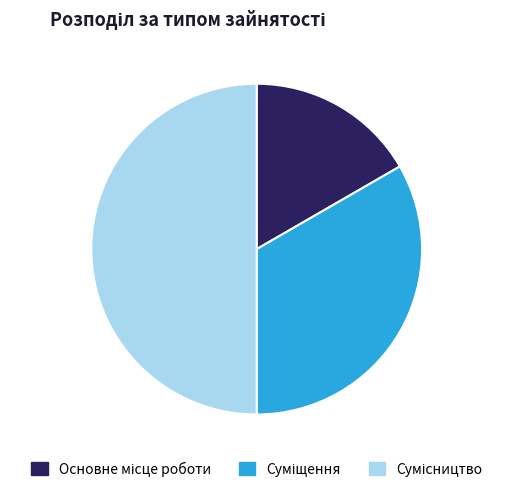

How many segments does this pie chart have?

3